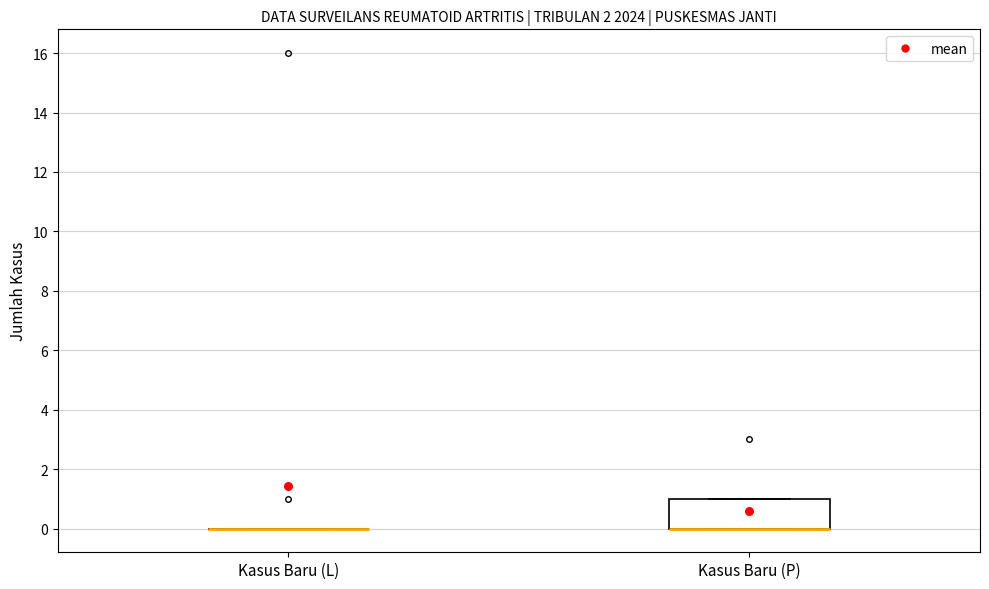

Comparing the boxes themselves (not the whiskers), which one is the tallest?

Kasus Baru (P)